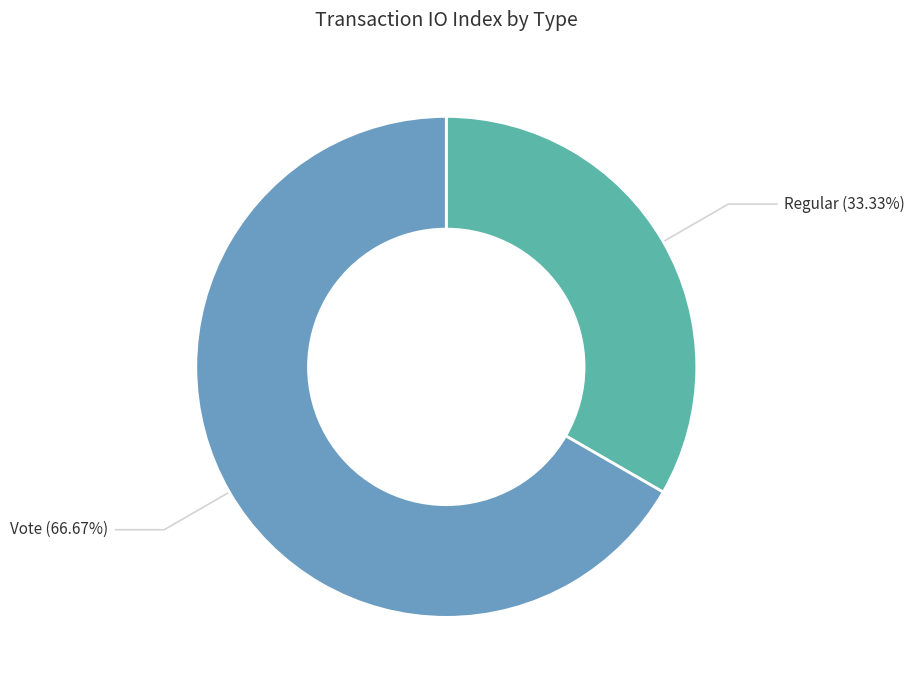

Rank the categories by value from lowest to highest.

Regular, Vote